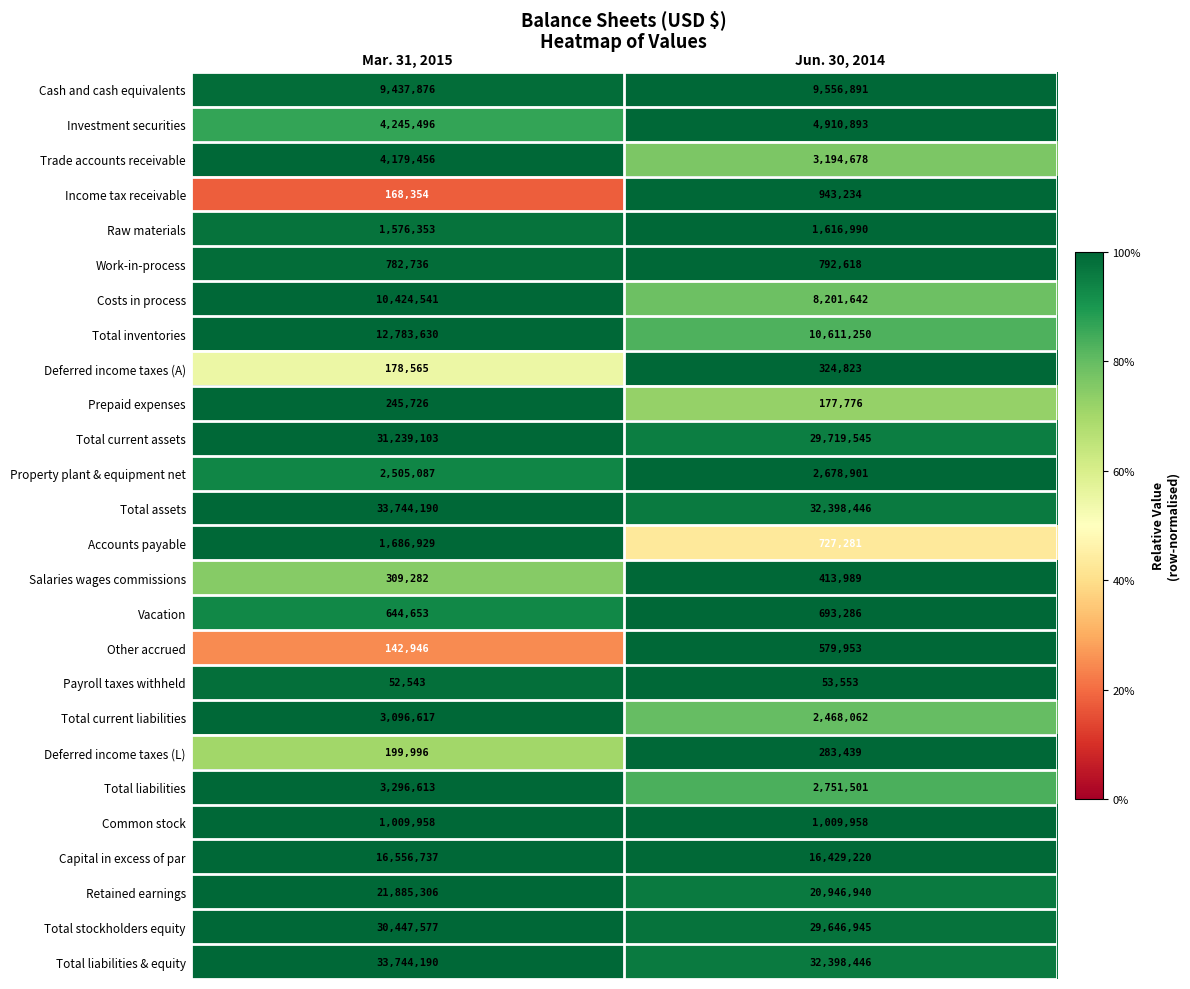

At which category is the sum across all series the highest?

Mar. 31, 2015